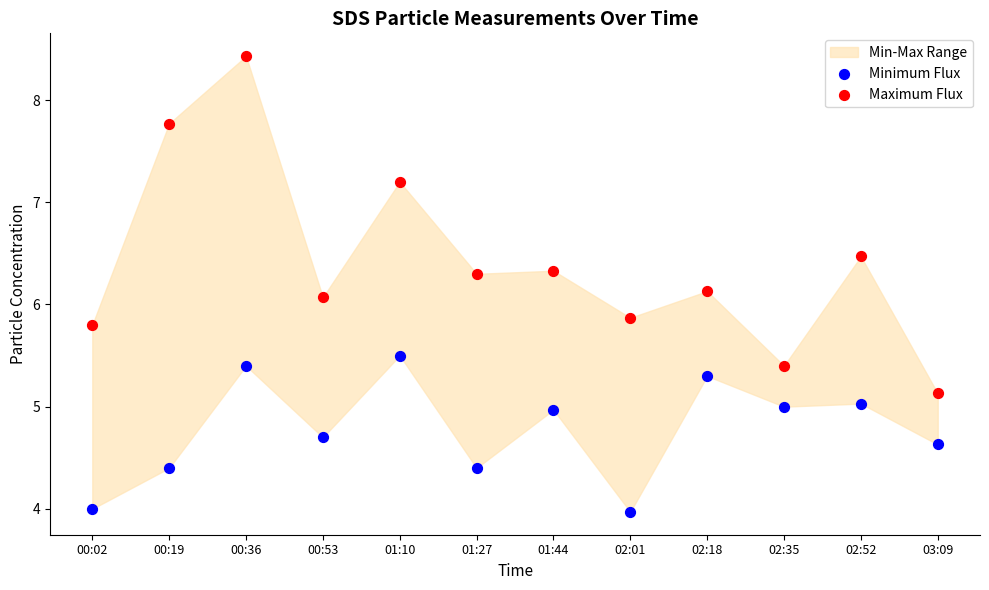

Which series contains the highest Y value?

Maximum Flux